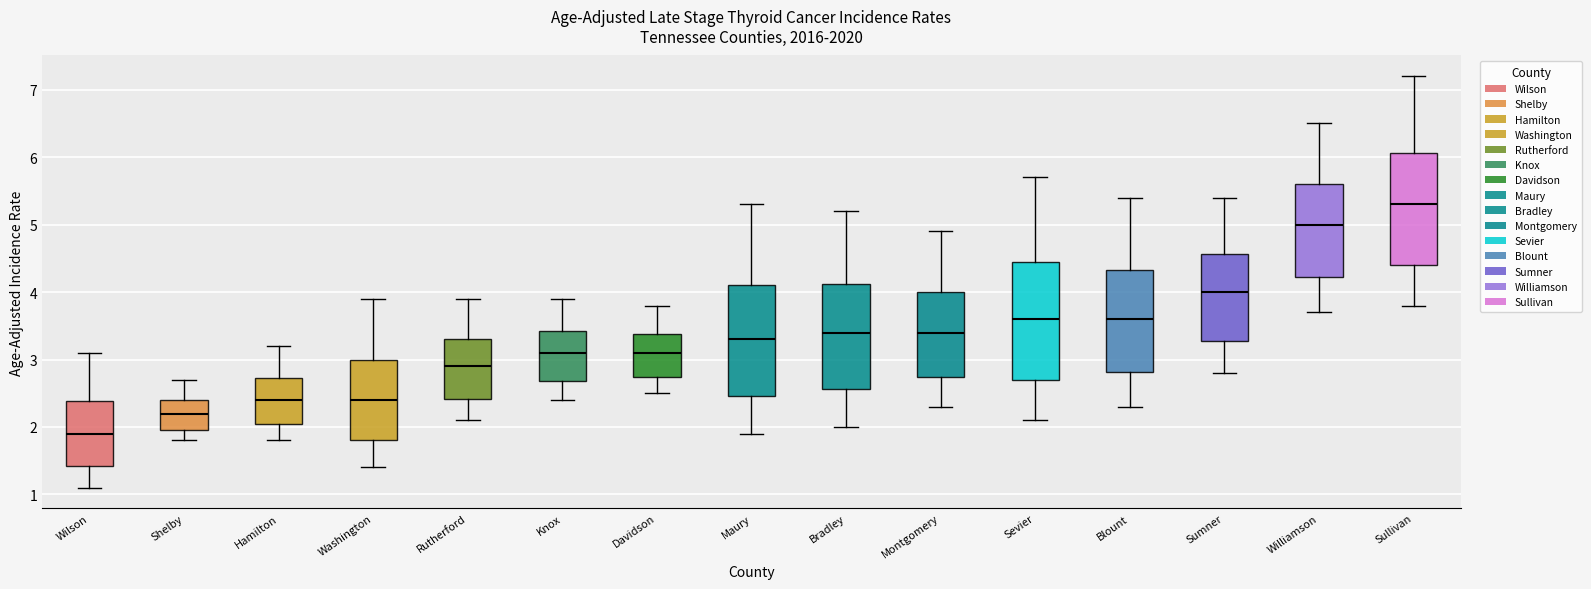

Which box's median line is the lowest?

Wilson